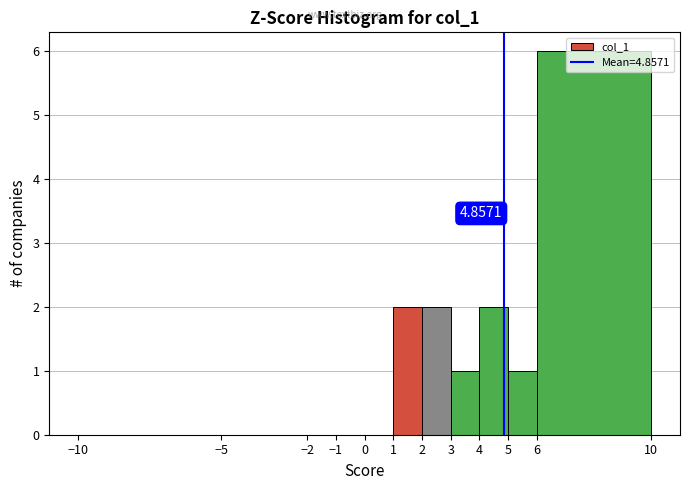

Which range on the x-axis has the tallest bar?

6 to 10